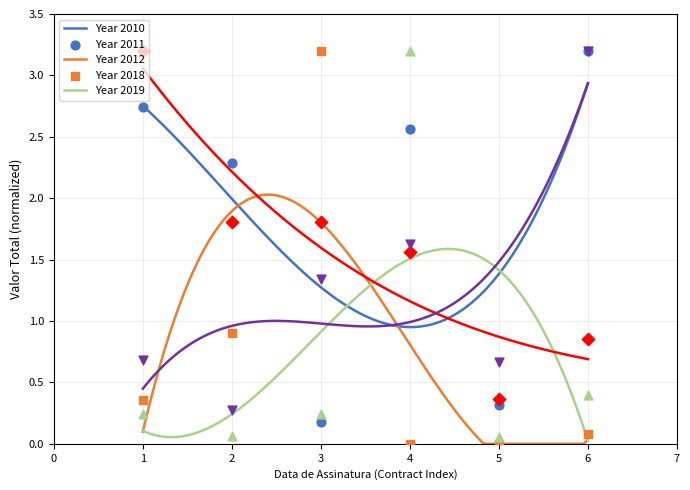

What is the total value across all series at 4?

9.0